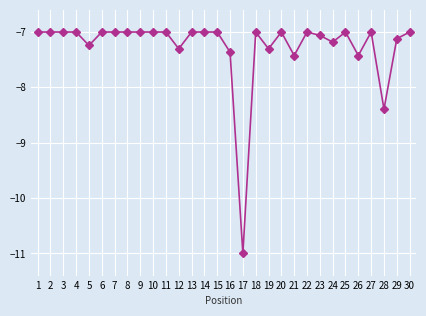

The chart shows a value of -2.4 at 28. True or false?

False